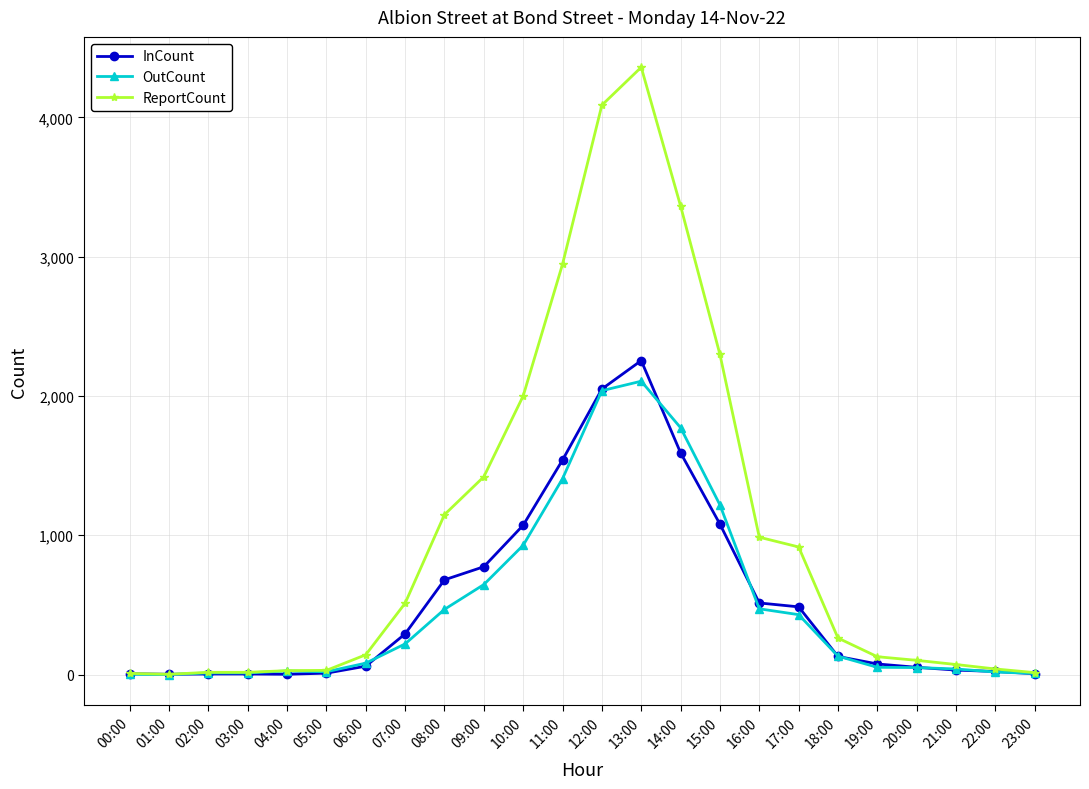

Does the chart display data point markers on the line(s)?

Yes